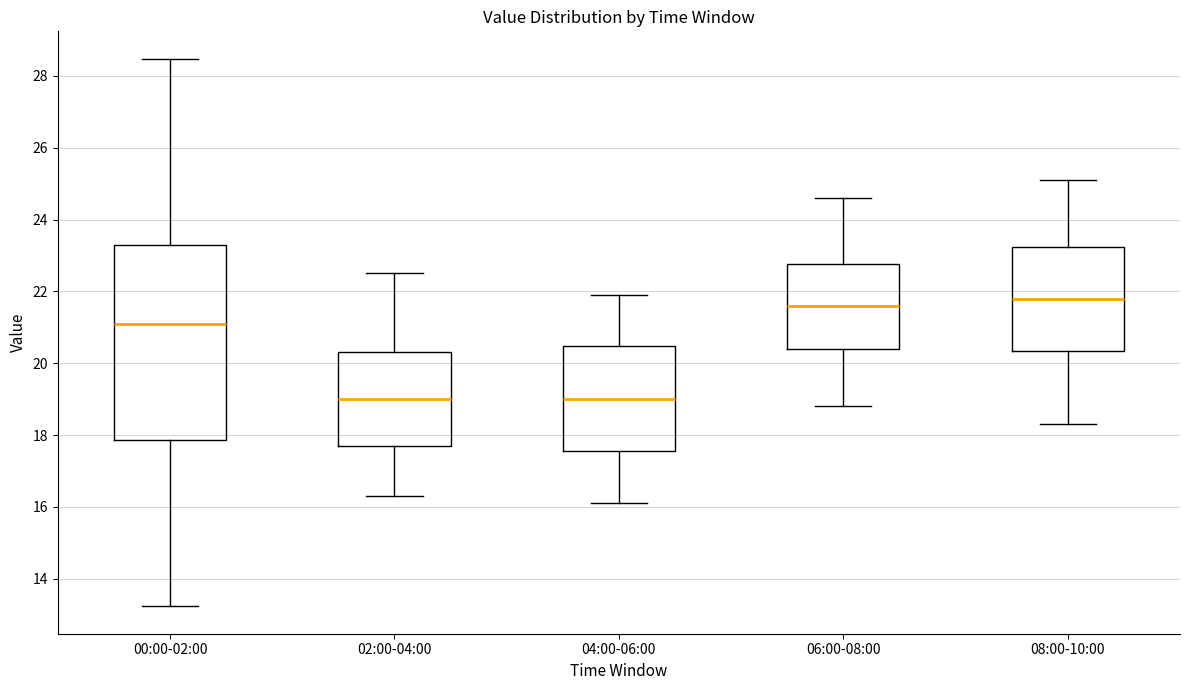

Which box is the tallest, from its lower edge to its upper edge?

00:00-02:00